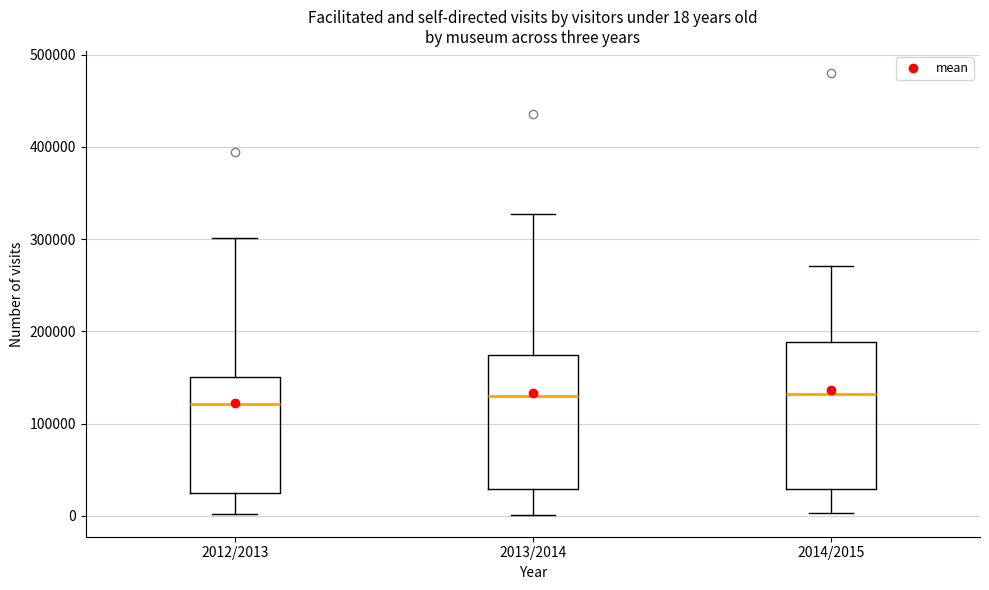

Which box is the tallest, from its lower edge to its upper edge?

2014/2015